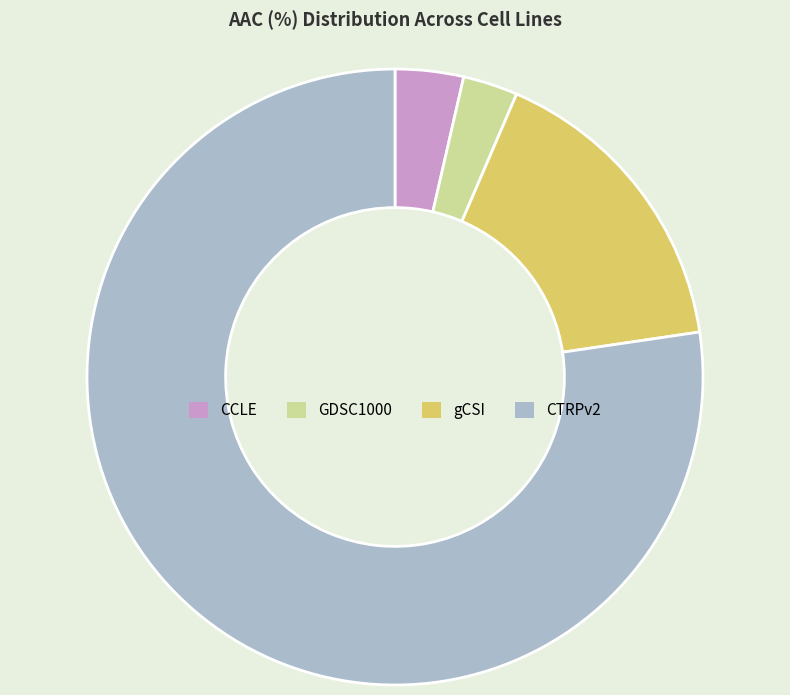

Which category has the smallest portion of the pie?

GDSC1000